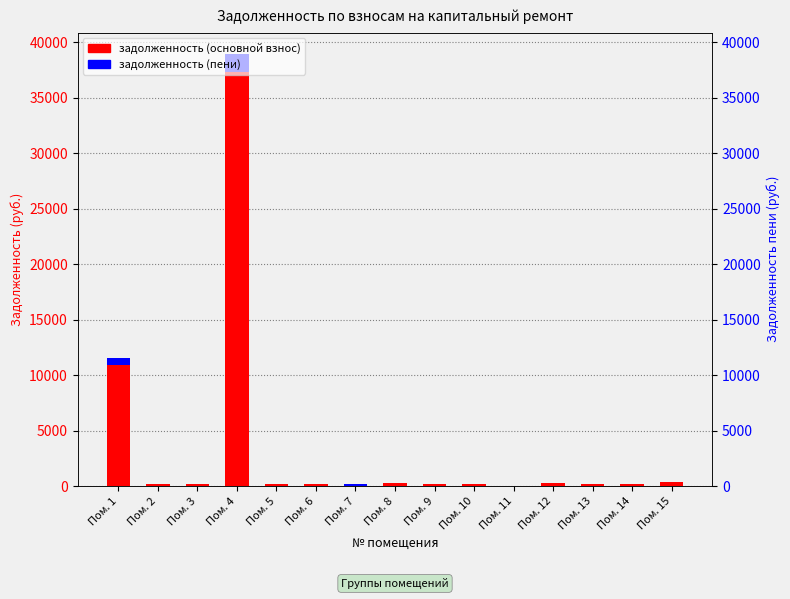

Which series has the largest total across all categories?

задолженность (col_1)